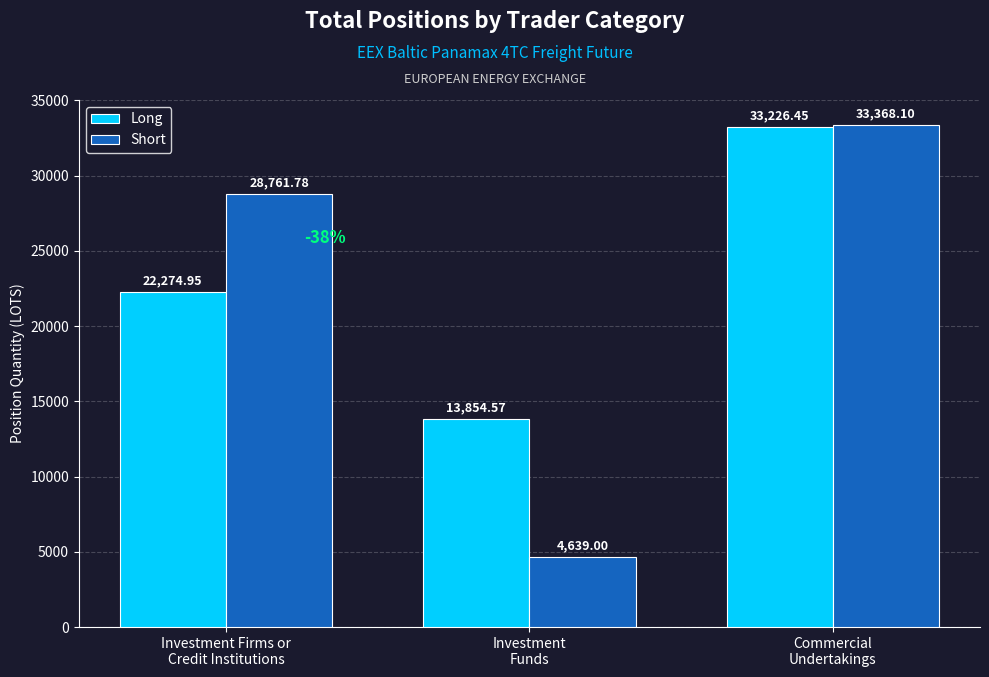

The value of Short at Investment Firms or
Credit Institutions is 28761.8. True or false?

True